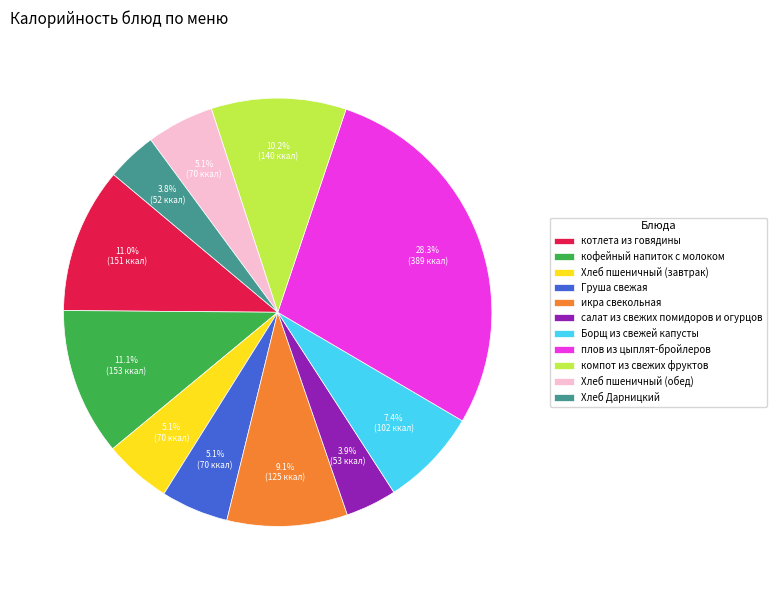

To the nearest percent, what percentage of the pie is Хлеб пшеничный (обед)?

5%